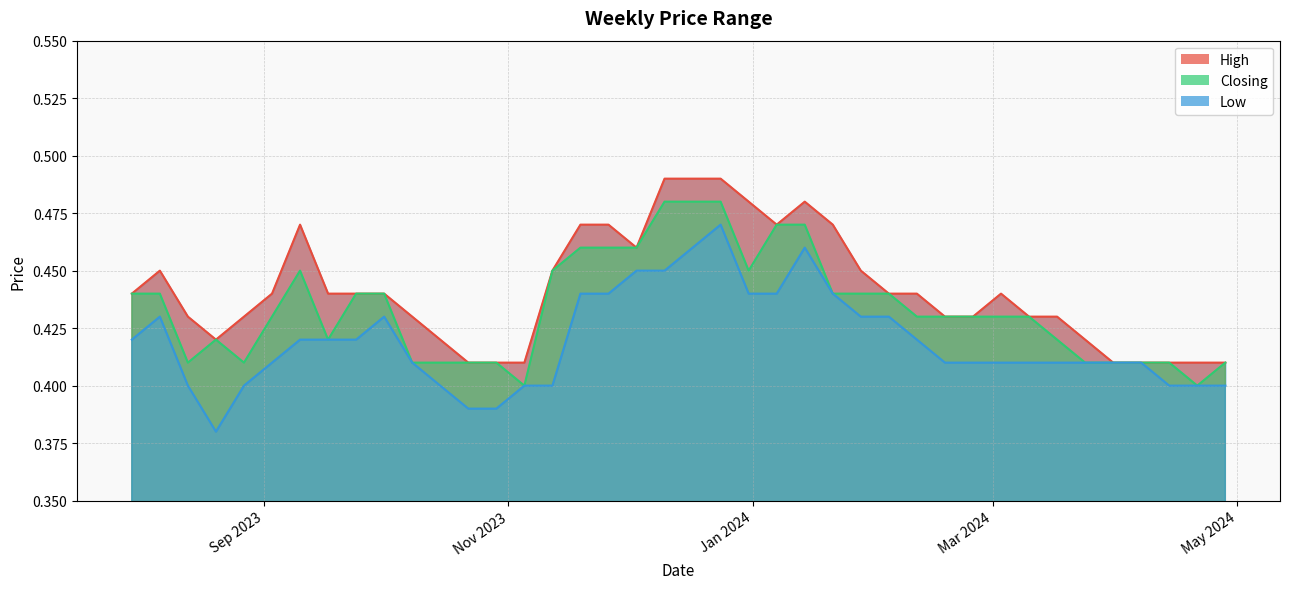

What is the label of the 19th point from the right?

03/12/2023